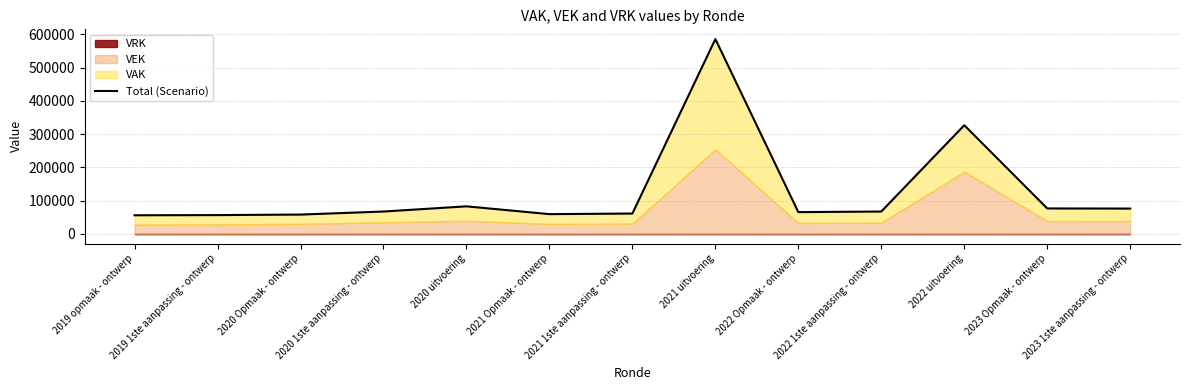

Reading right to left, list all the values displayed in this chart.

2023 1ste aanpassing - ontwerp=75926	2023 Opmaak - ontwerp=76334	2022 uitvoering=326864	2022 1ste aanpassing - ontwerp=67046	2022 Opmaak - ontwerp=65252	2021 uitvoering=586234	2021 1ste aanpassing - ontwerp=60988	2021 Opmaak - ontwerp=59192	2020 uitvoering=82657	2020 1ste aanpassing - ontwerp=67069	2020 Opmaak - ontwerp=57895	2019 1ste aanpassing - ontwerp=56322	2019 opmaak - ontwerp=55792